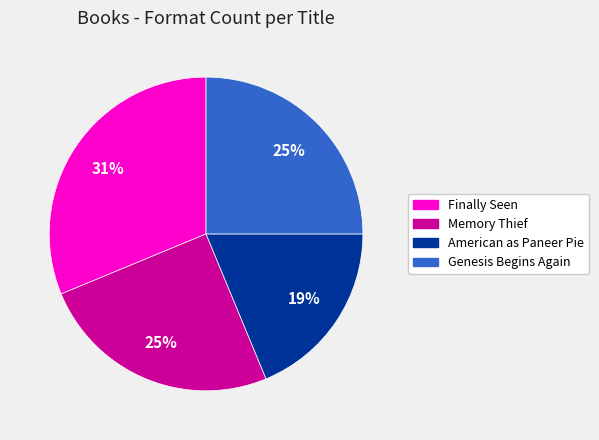

Which slice is the largest?

Finally Seen